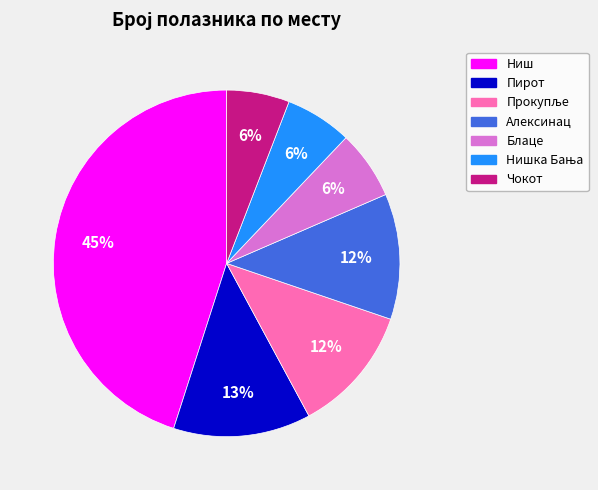

To the nearest percent, what is the average slice percentage?

14%